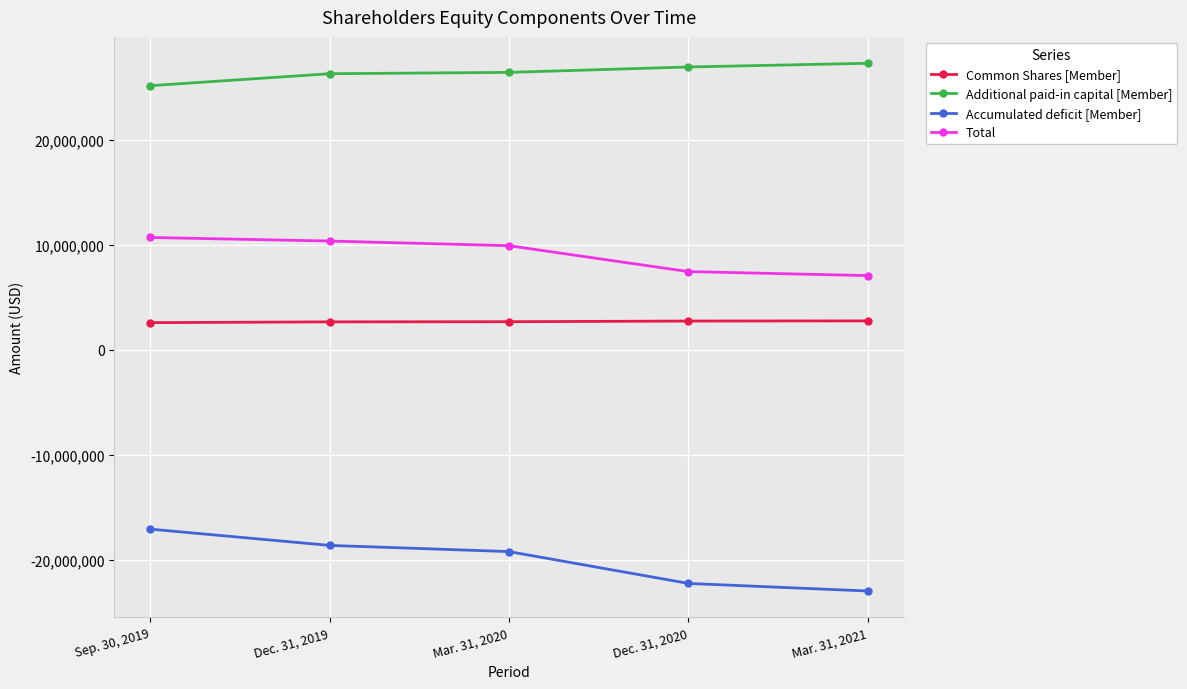

Is the value of Additional paid-in capital [Member] at Dec. 31, 2019 greater than the value of Total at Dec. 31, 2019?

Yes